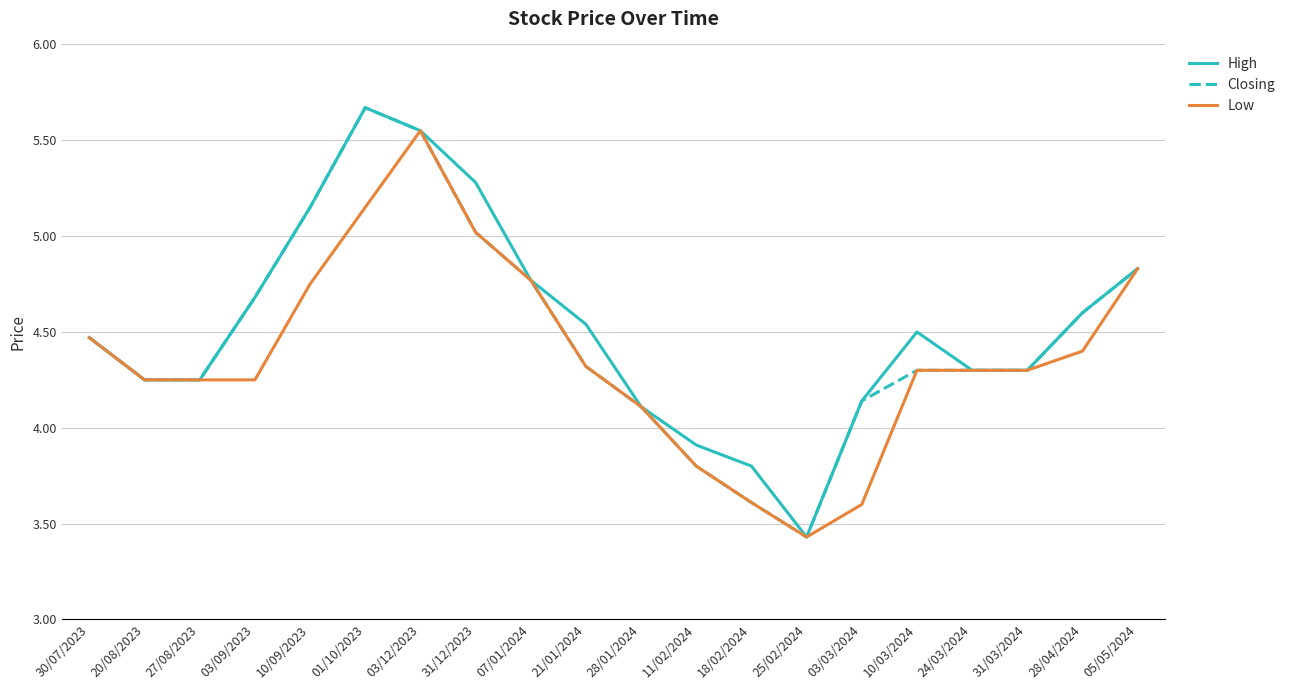

What are all the series names shown in the legend?

High, Closing, Low